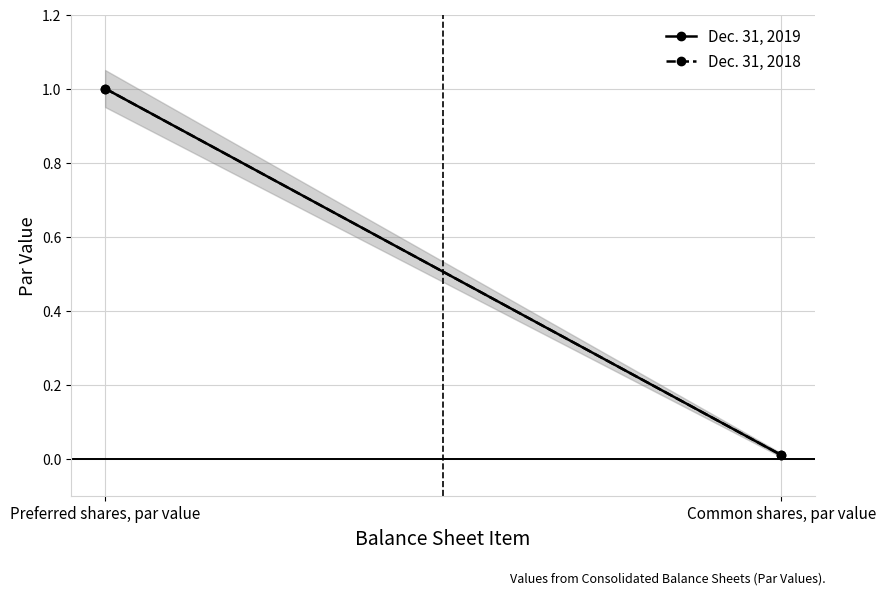

Reading right to left, transcribe all the data shown in this chart.

Dec. 31, 2019: Common shares, par value=0.0	Preferred shares, par value=1.0
Dec. 31, 2018: Common shares, par value=0.0	Preferred shares, par value=1.0